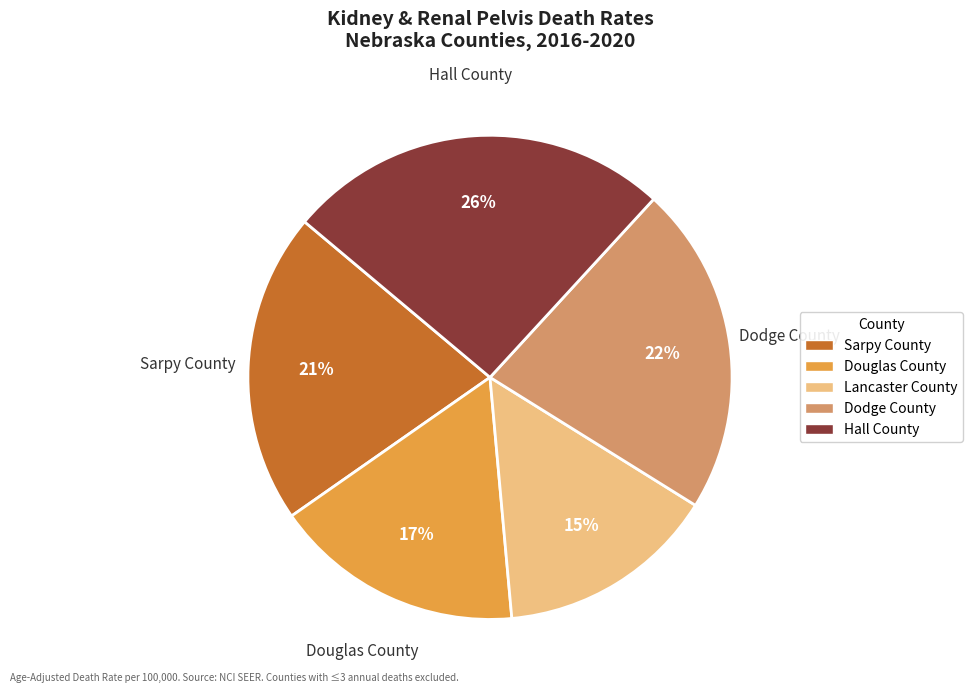

To the nearest percent, what is the average slice percentage?

20%